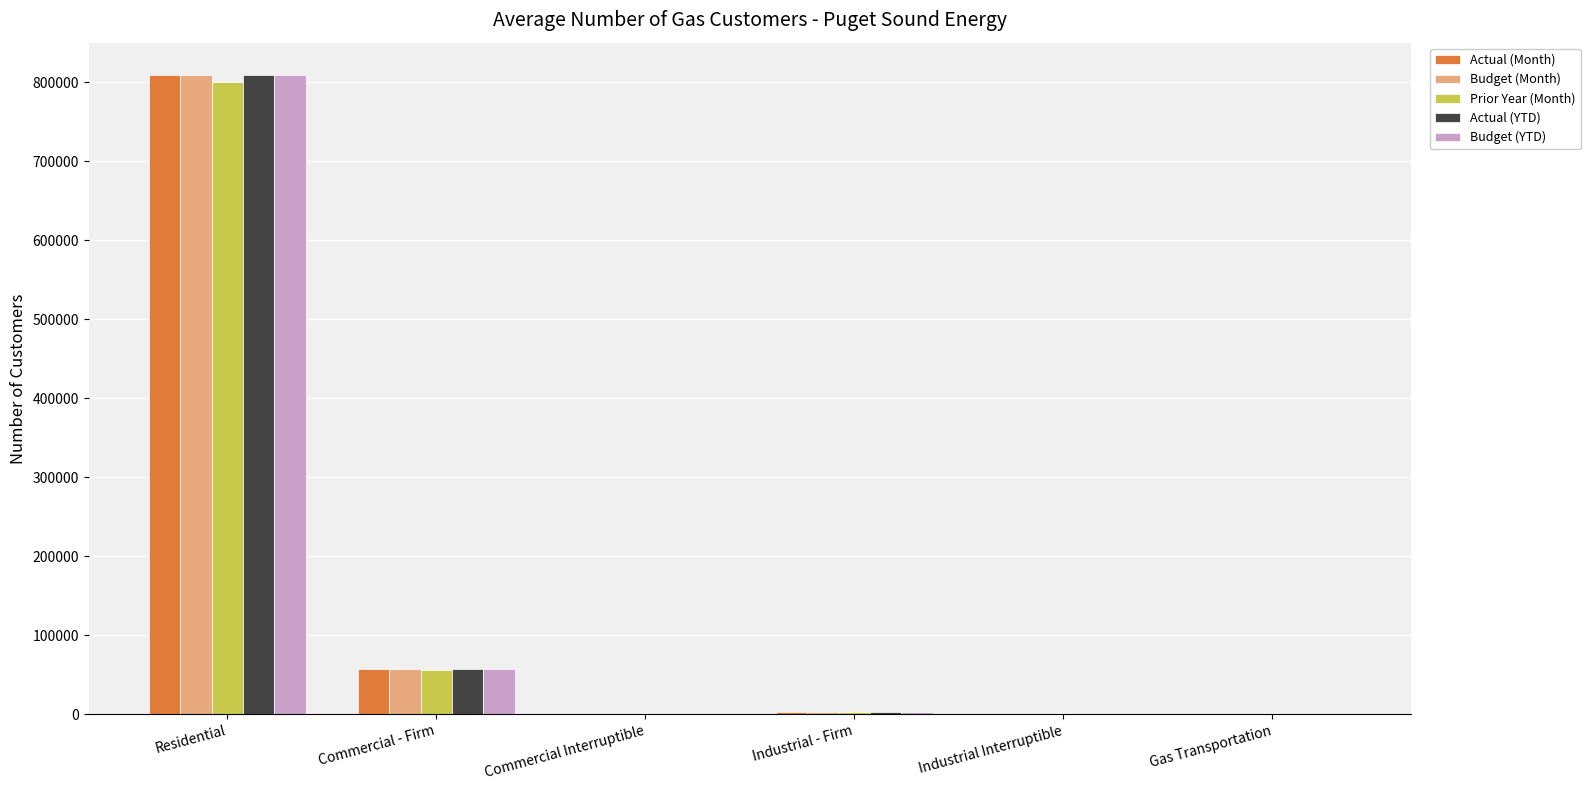

What is the difference between the Actual (Month) values at Commercial - Firm and Gas Transportation?

56713